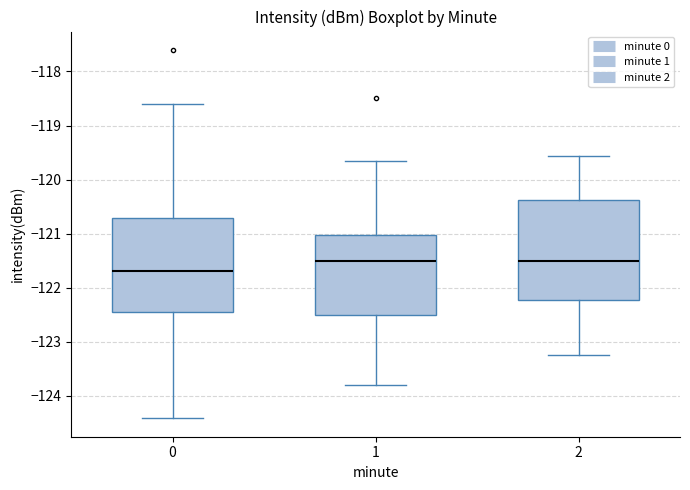

Reading left to right, transcribe this box plot: for each box, give where its median line is, the range the box spans, and where its two whiskers end, as read against the y-axis. The values are not printed on the chart, so give them approximately, as read against the axis.

0: median -121.7, box -122.4 to -120.7, whiskers -124.4 to -118.6
1: median -121.5, box -122.5 to -121.0, whiskers -123.8 to -119.7
2: median -121.5, box -122.2 to -120.4, whiskers -123.2 to -119.6